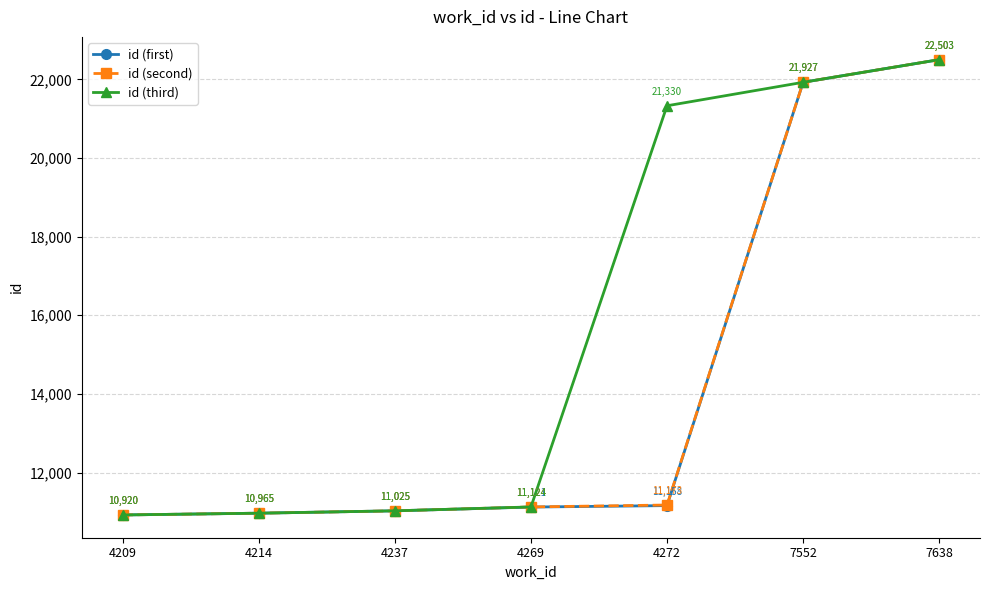

Which series has the largest total across all categories?

id (third)